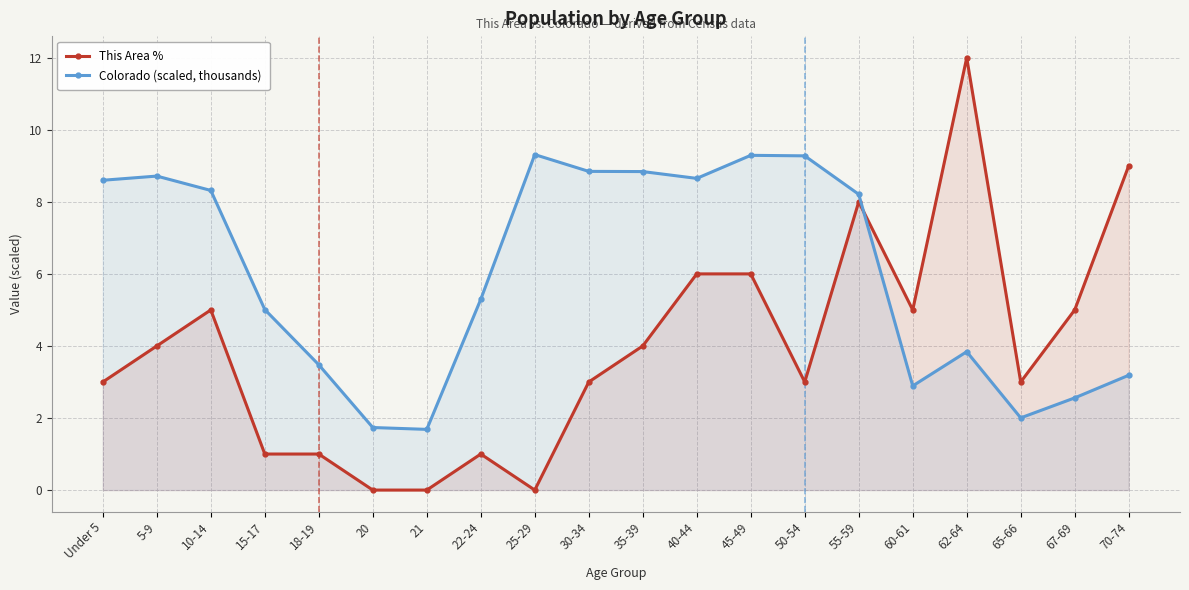

True or false: Colorado (scaled, thousands) has more than 1 points higher than both neighbors.

True